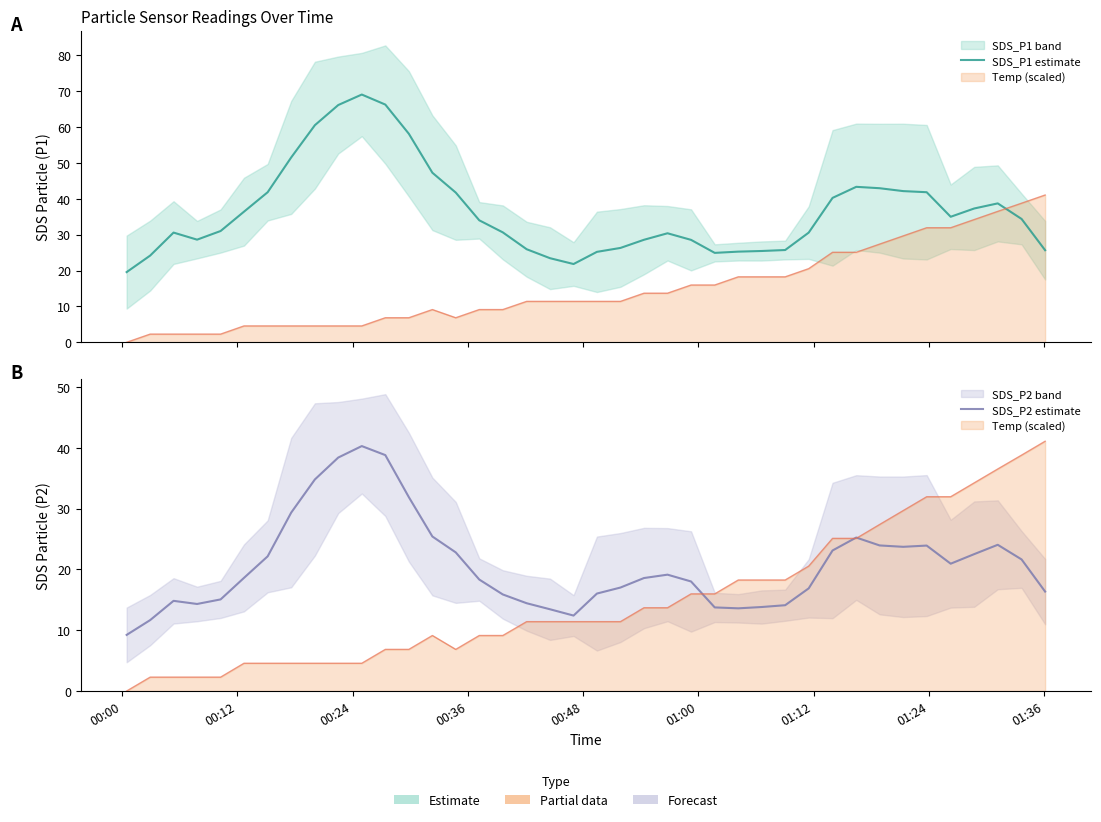

How many lines are shown in the chart?

2